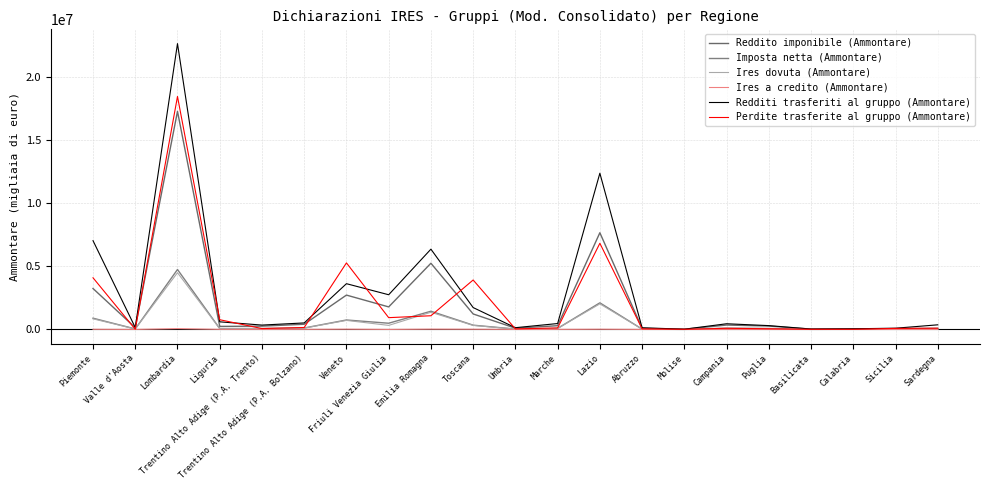

What position from the left is Friuli Venezia Giulia?

8